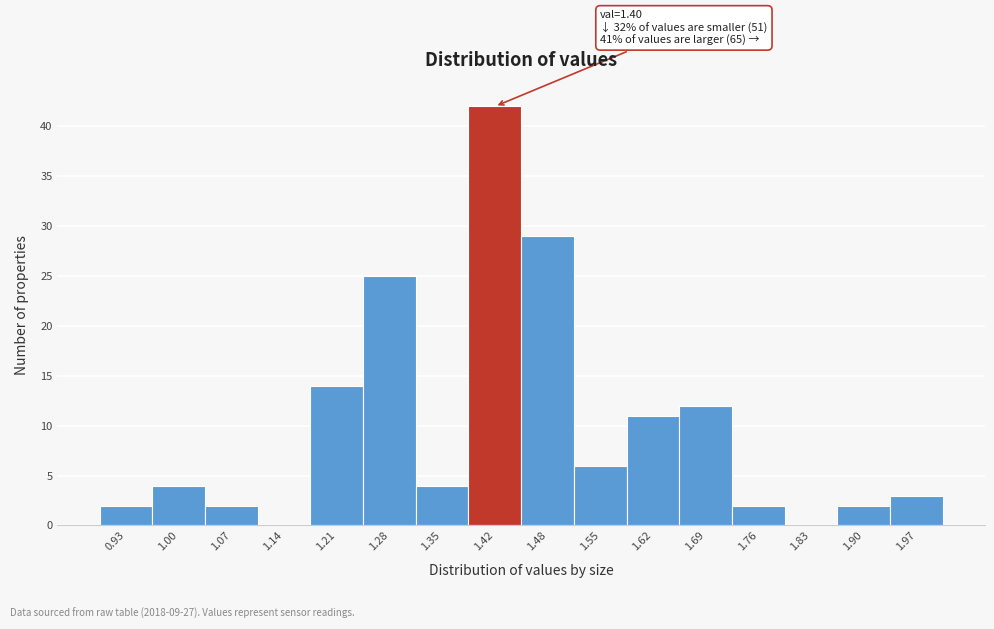

Over which range of the x-axis is the bar tallest?

1.38 to 1.45